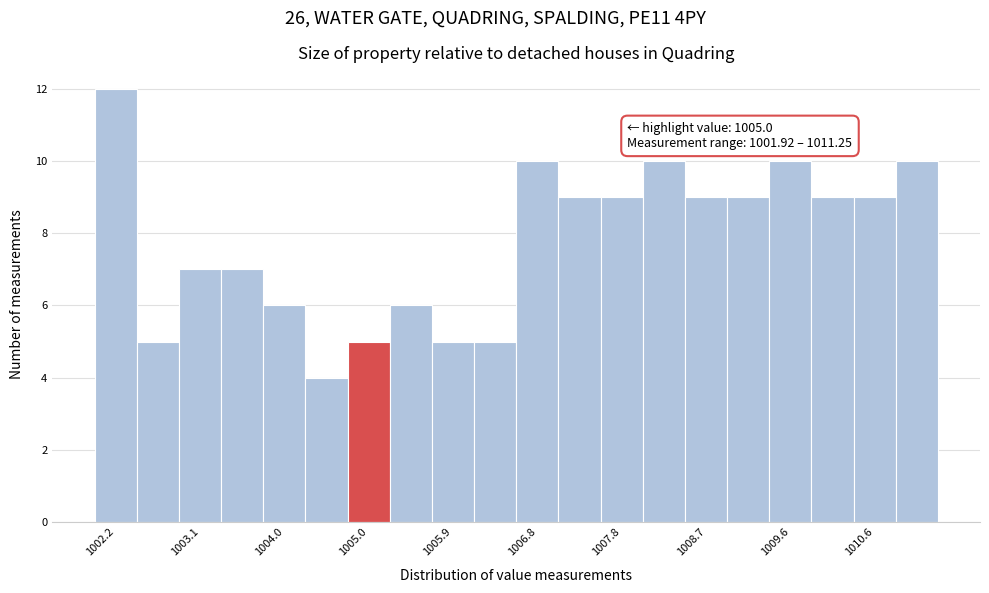

Over which range of the x-axis is the bar tallest?

1001.9 to 1002.4